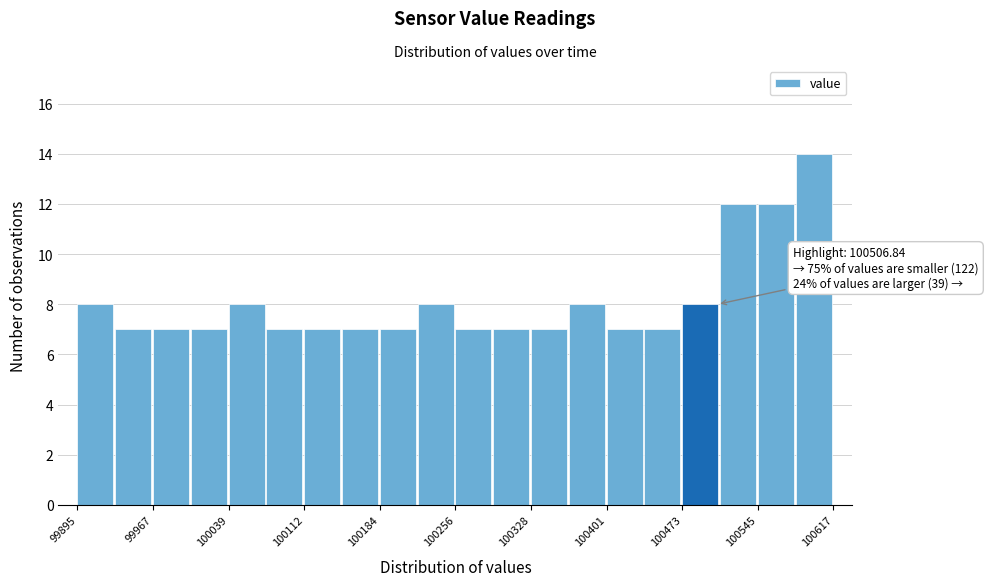

Read against the x-axis, roughly where is the centre of the tallest bar?

100600